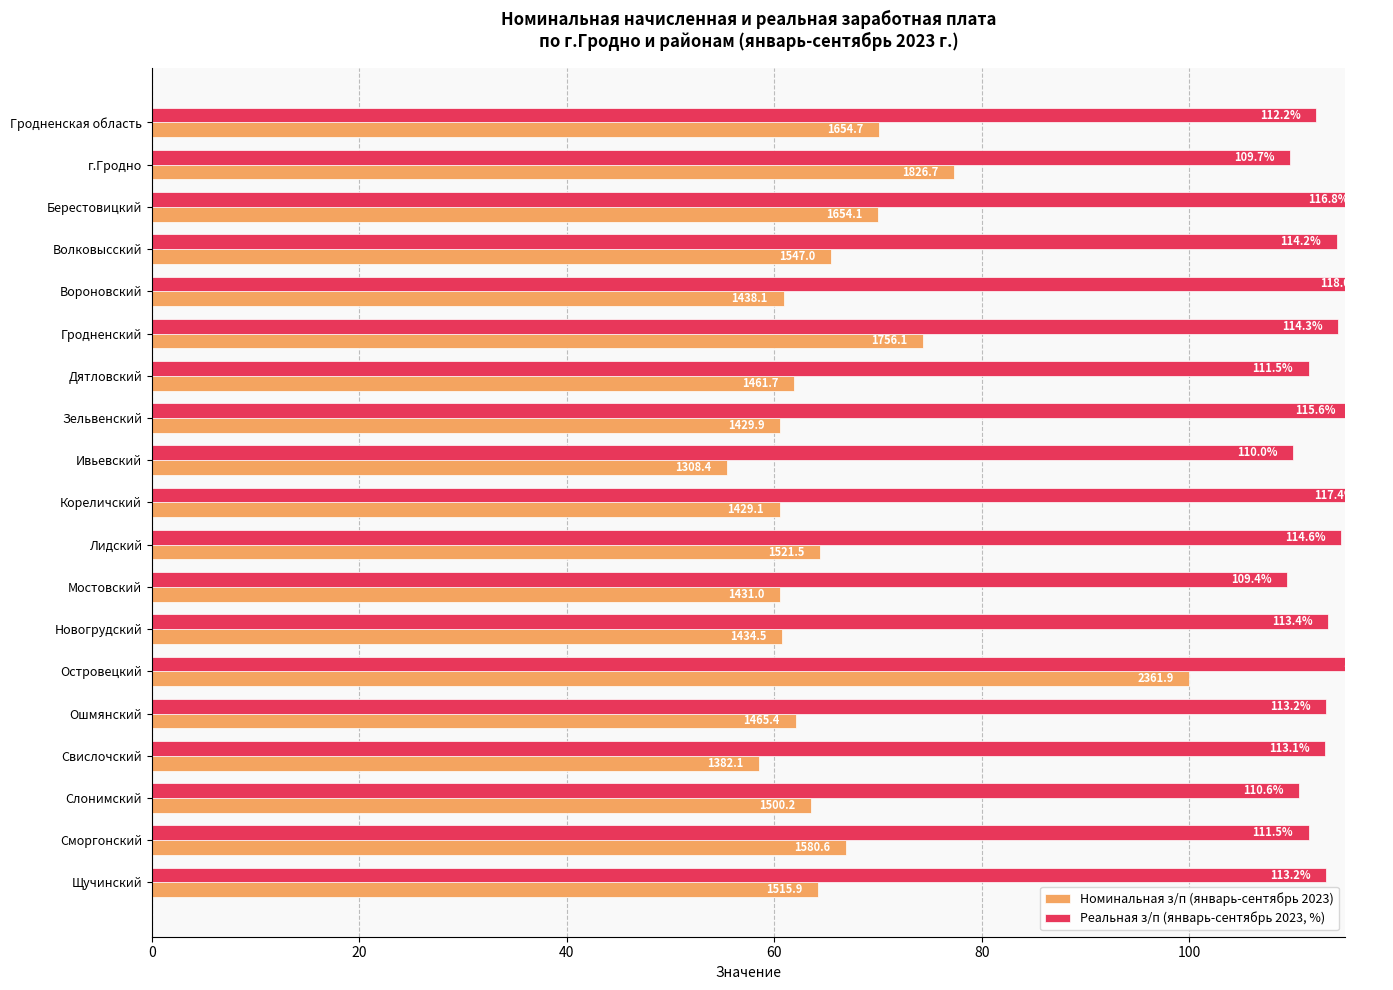

What are all the series names shown in the legend?

Номинальная з/п (январь-сентябрь 2023), Реальная з/п (январь-сентябрь 2023, %)